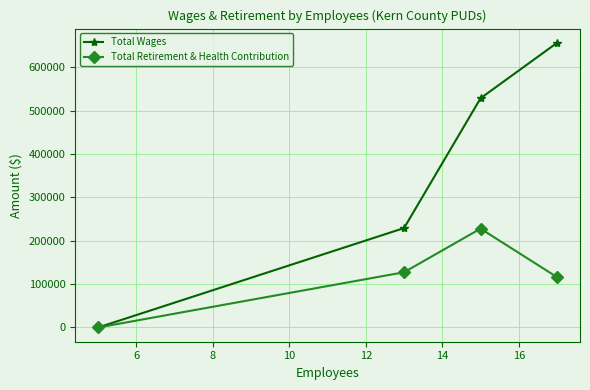

True or false: Total Retirement & Health Contribution has more than 0 interior local peaks.

True